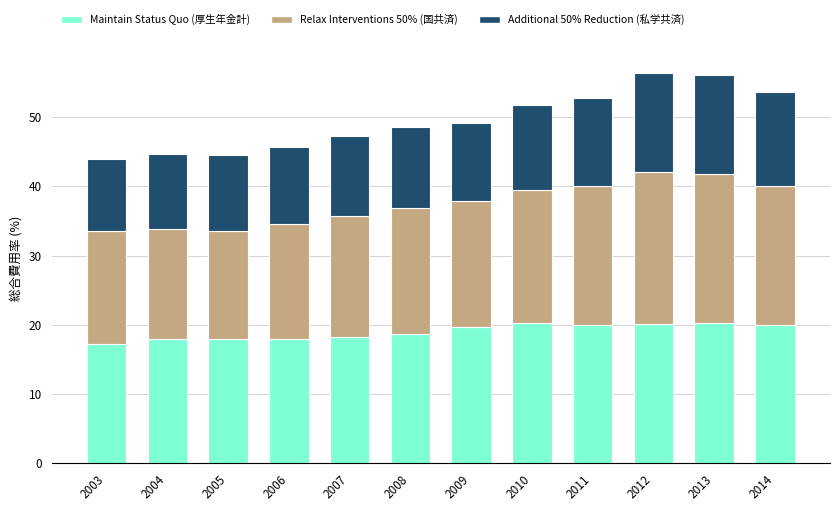

What is the average value of the Maintain Status Quo (厚生年金計) series?

19.0